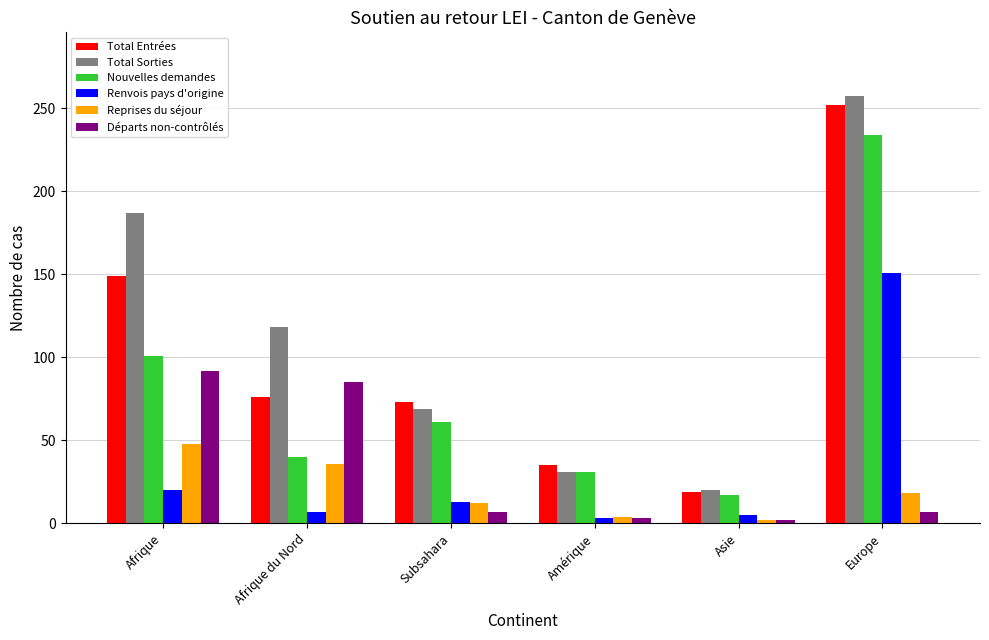

At which category is the sum across all series the highest?

Europe